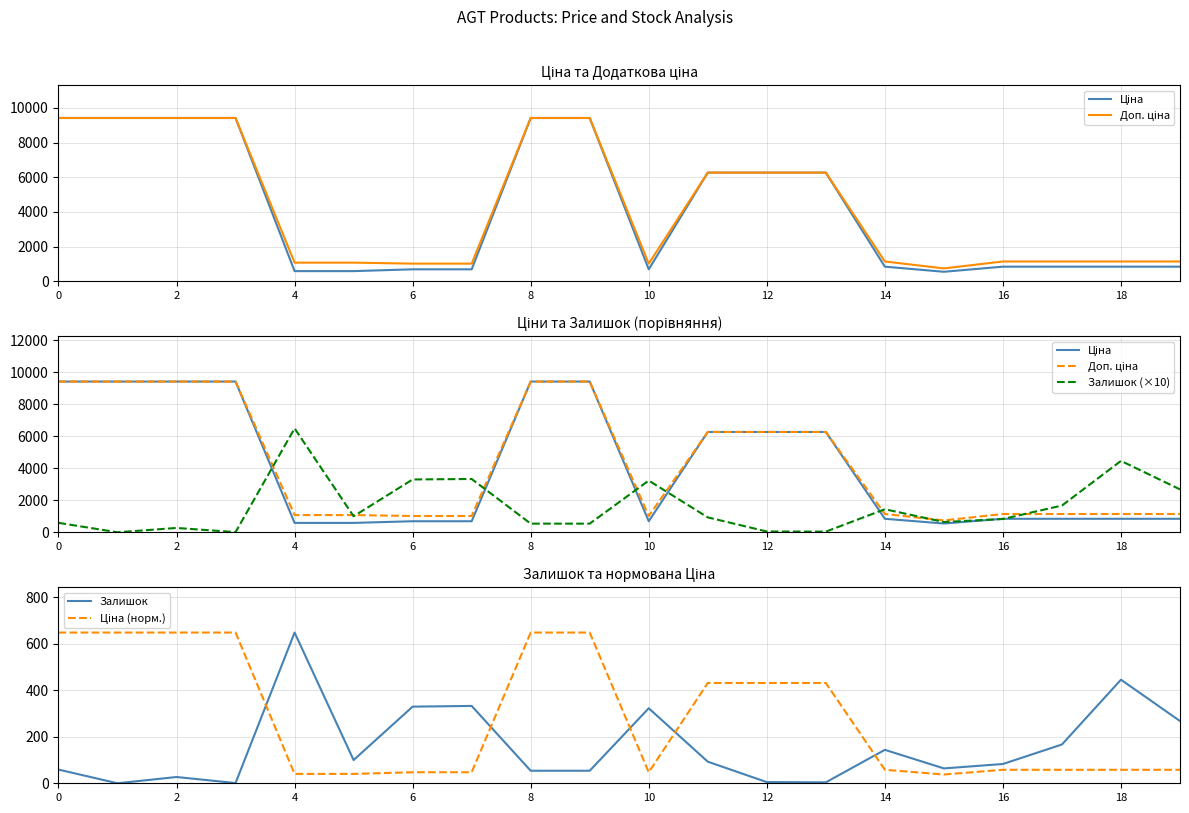

What is the highest value of the Залишок series?

649.0